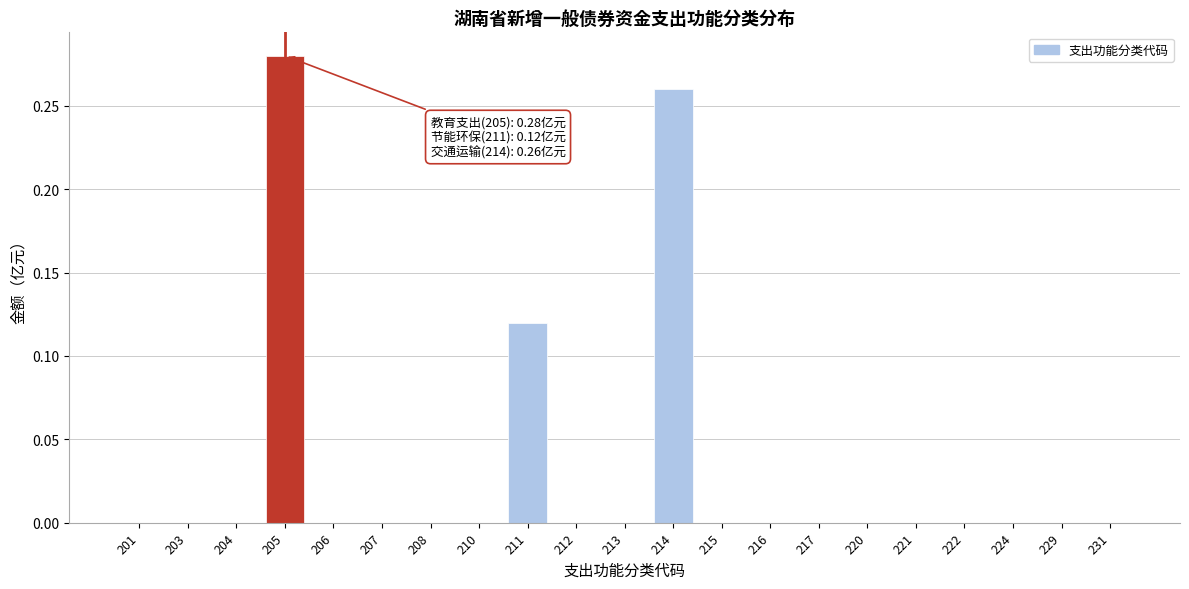

The chart shows a value of -0.1 at 206. True or false?

False